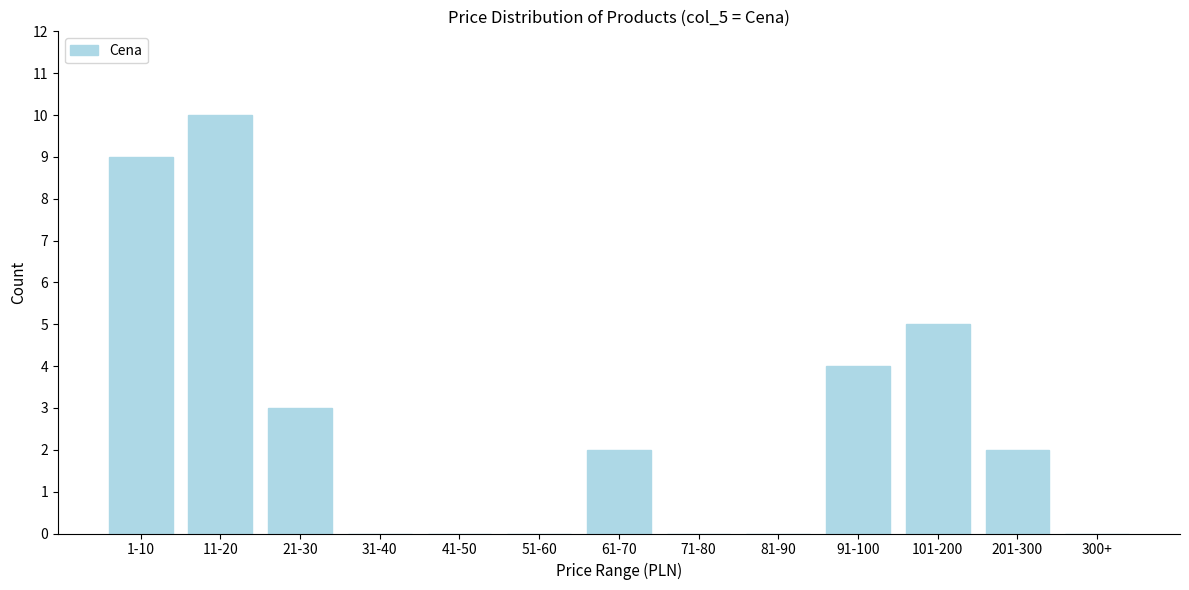

Reading left to right, extract all data points from this chart.

1-10=9	11-20=10	21-30=3	31-40=0	41-50=0	51-60=0	61-70=2	71-80=0	81-90=0	91-100=4	101-200=5	201-300=2	300+=0